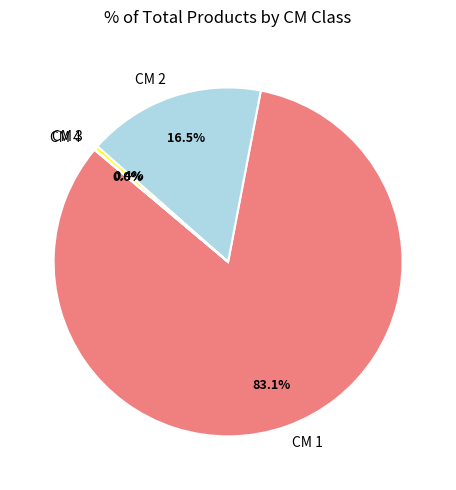

What portion of the pie excludes CM 2?

83.5%